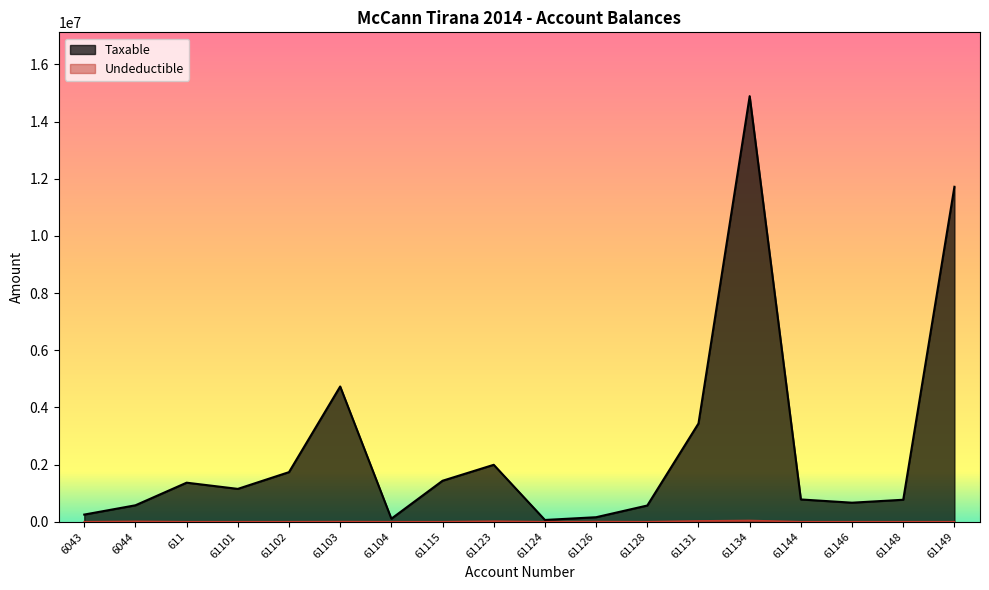

The value of Undeductible at 61101 is -21956.7. True or false?

False